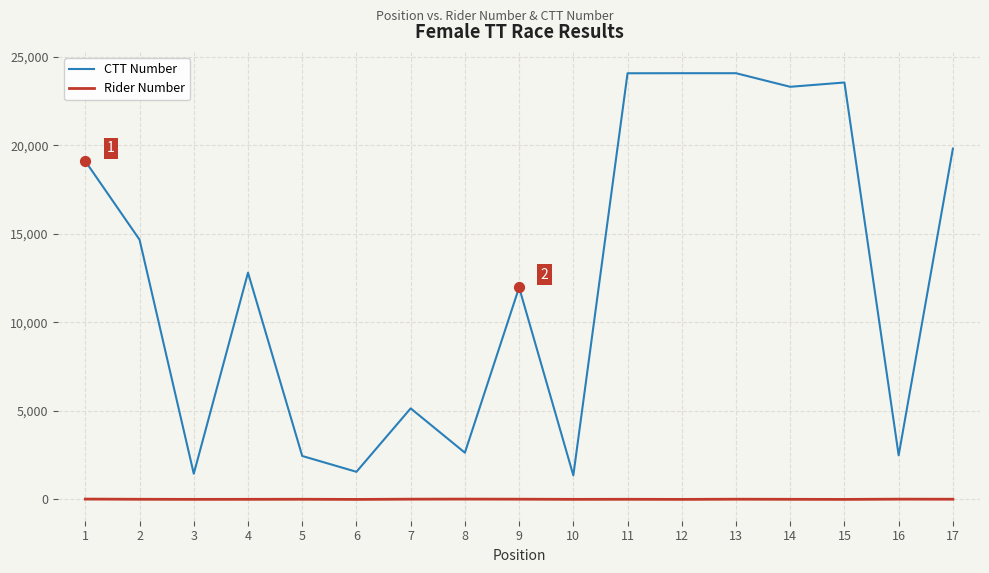

At how many categories does at least one series exceed 11306?

10